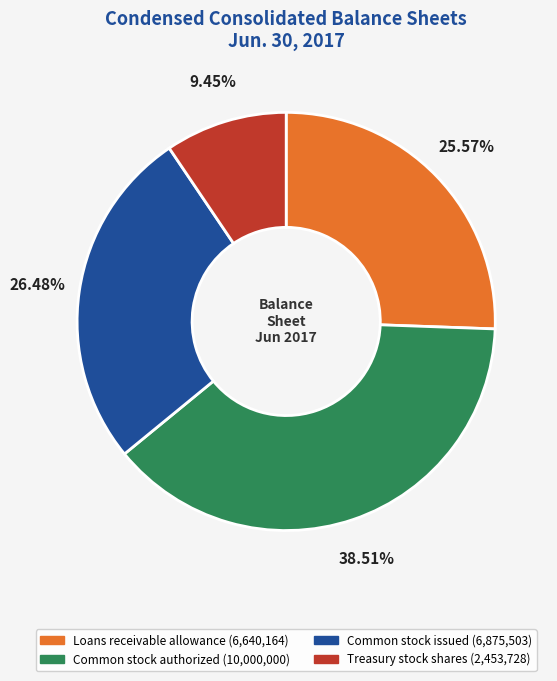

What is the ratio of the value at Loans receivable allowance to the value at Treasury stock shares?

2.7